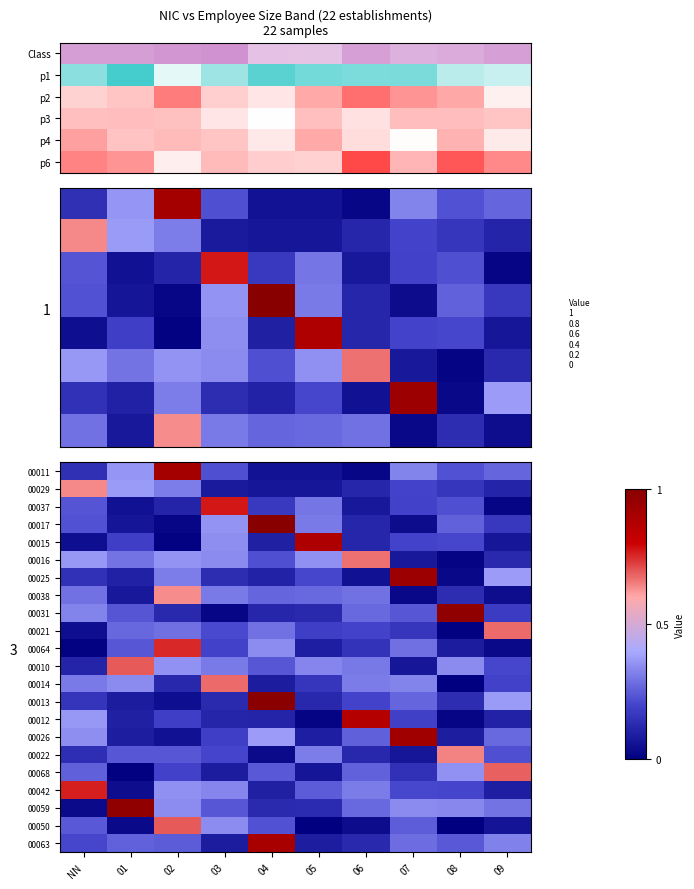

How many data points does each series have?

10